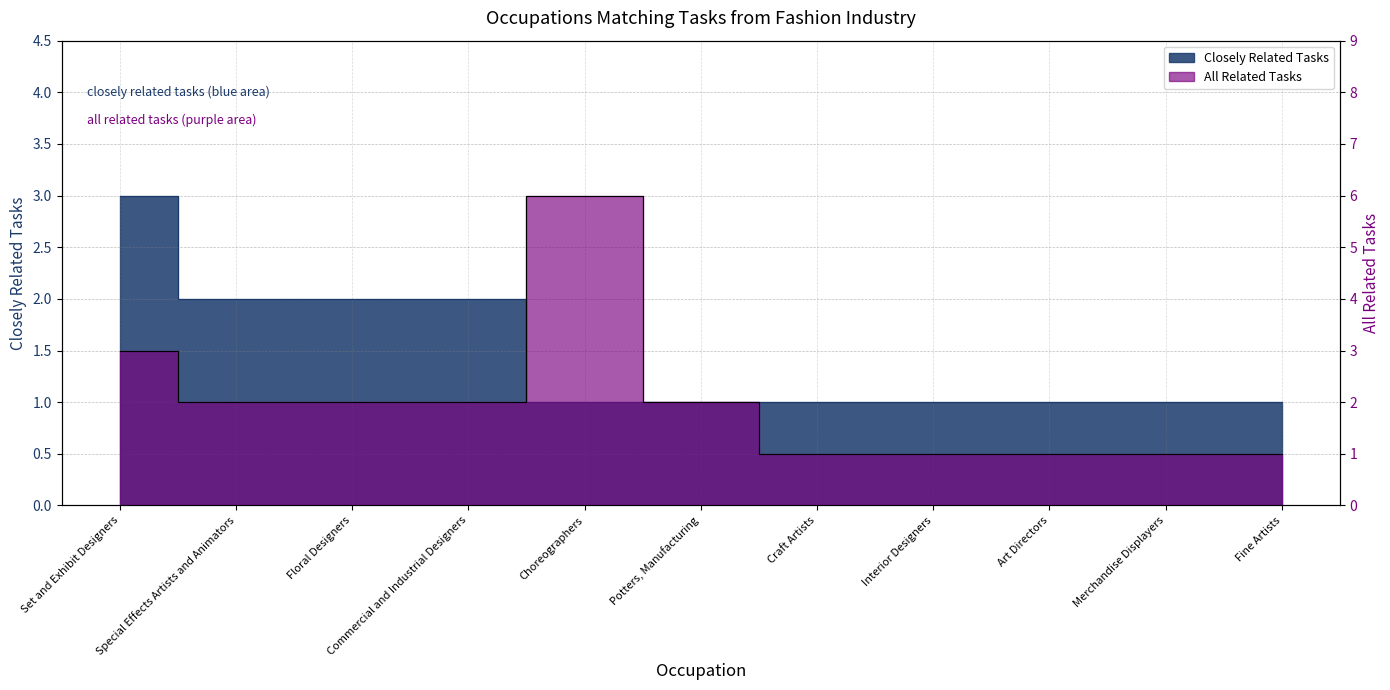

What is the sum of the All Related Tasks values at Potters, Manufacturing and Choreographers?

8